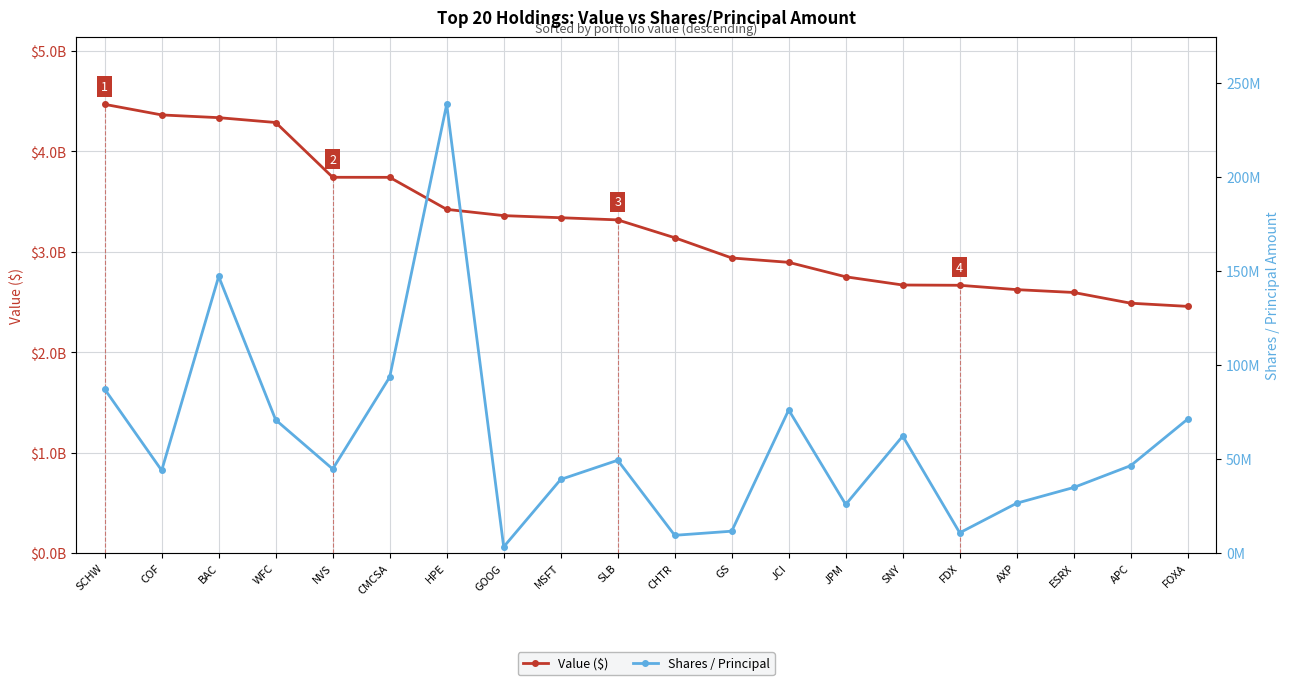

At which category does the chart reach its peak across all series?

SCHW